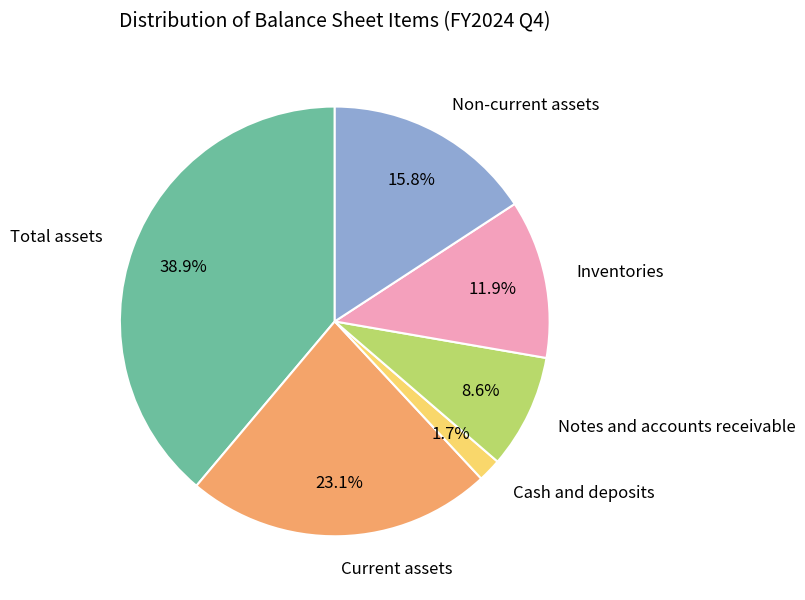

Rank the categories by value from highest to lowest.

Total assets, Current assets, Non-current assets, Inventories, Notes and accounts receivable, Cash and deposits